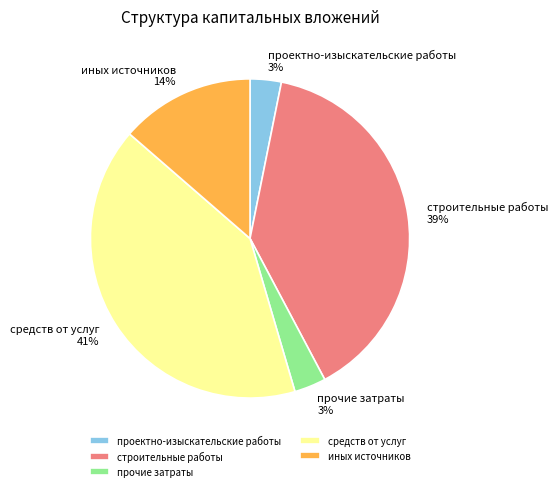

To the nearest percent, what is the combined percentage of иных источников and средств от услуг?

55%